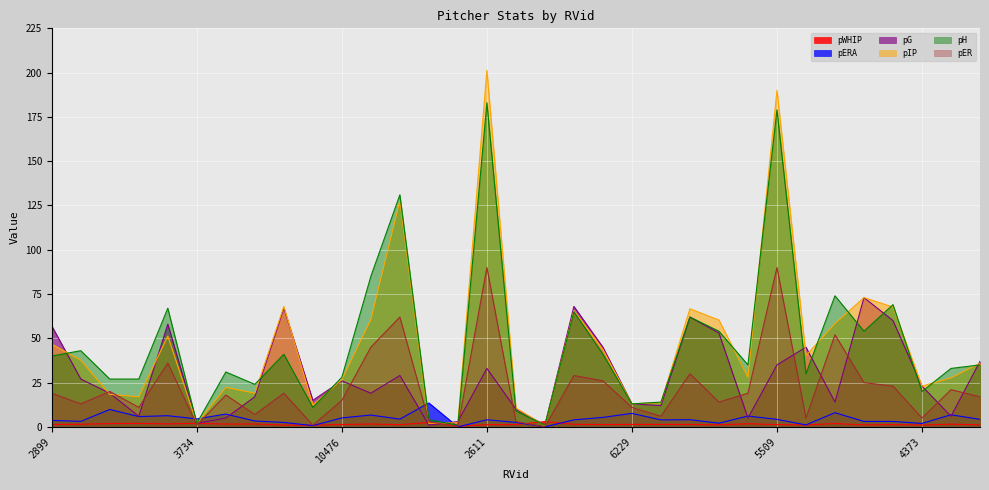

The value of pWHIP at 7360 is 0.7. True or false?

False